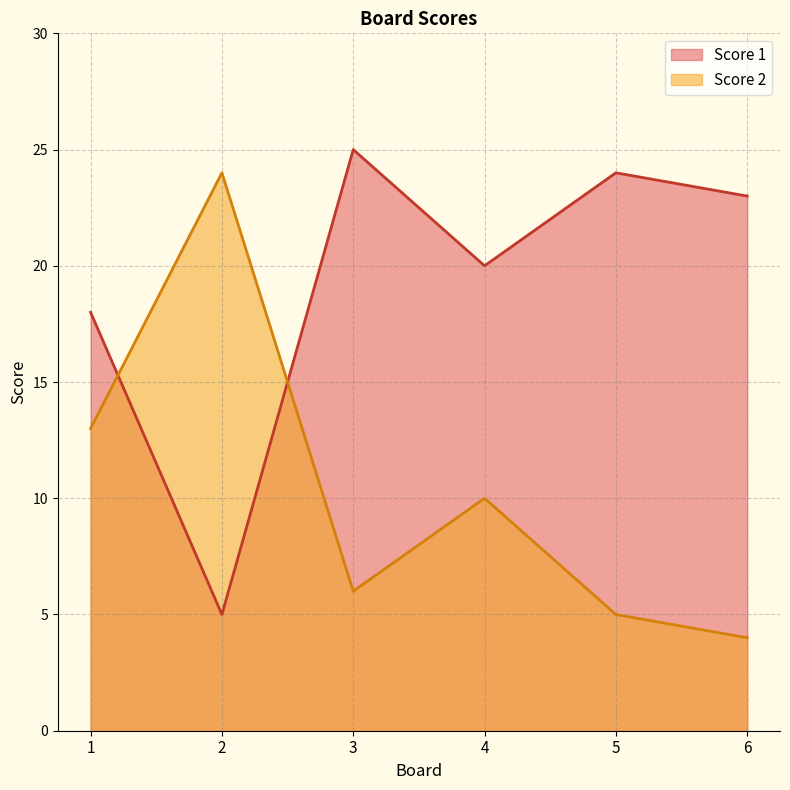

What is the total value across all series at 6?

27